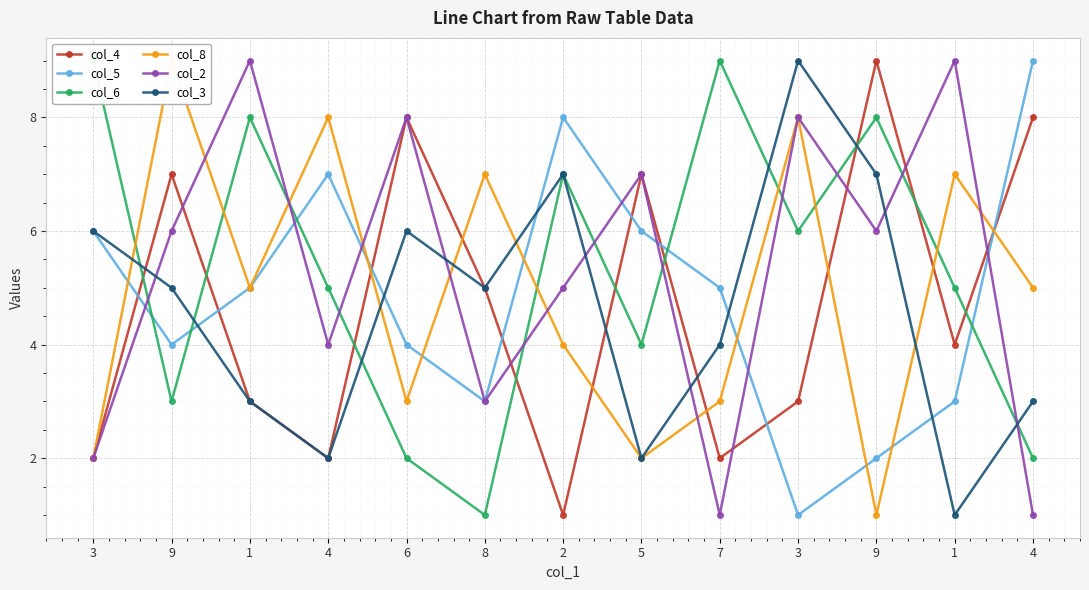

How many lines are shown in the chart?

6